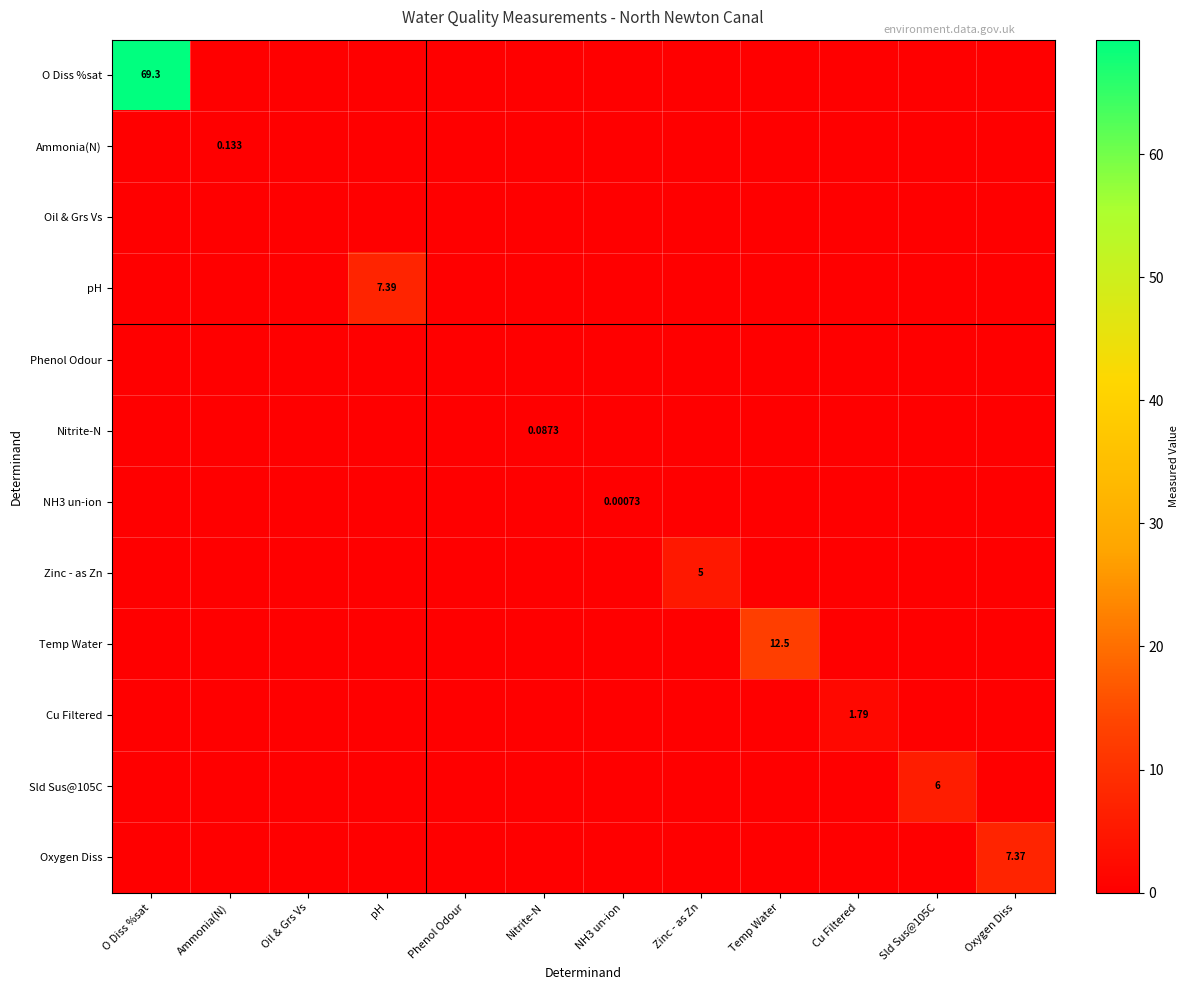

How many data points does each series have?

12